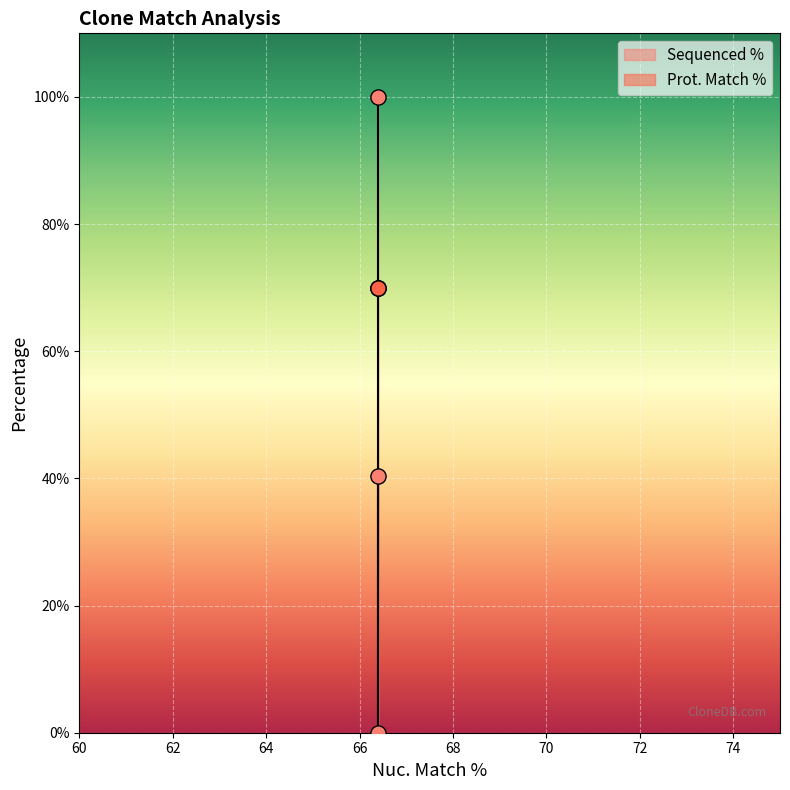

What is the change in value from 66.4 to 66.4?

-59.7